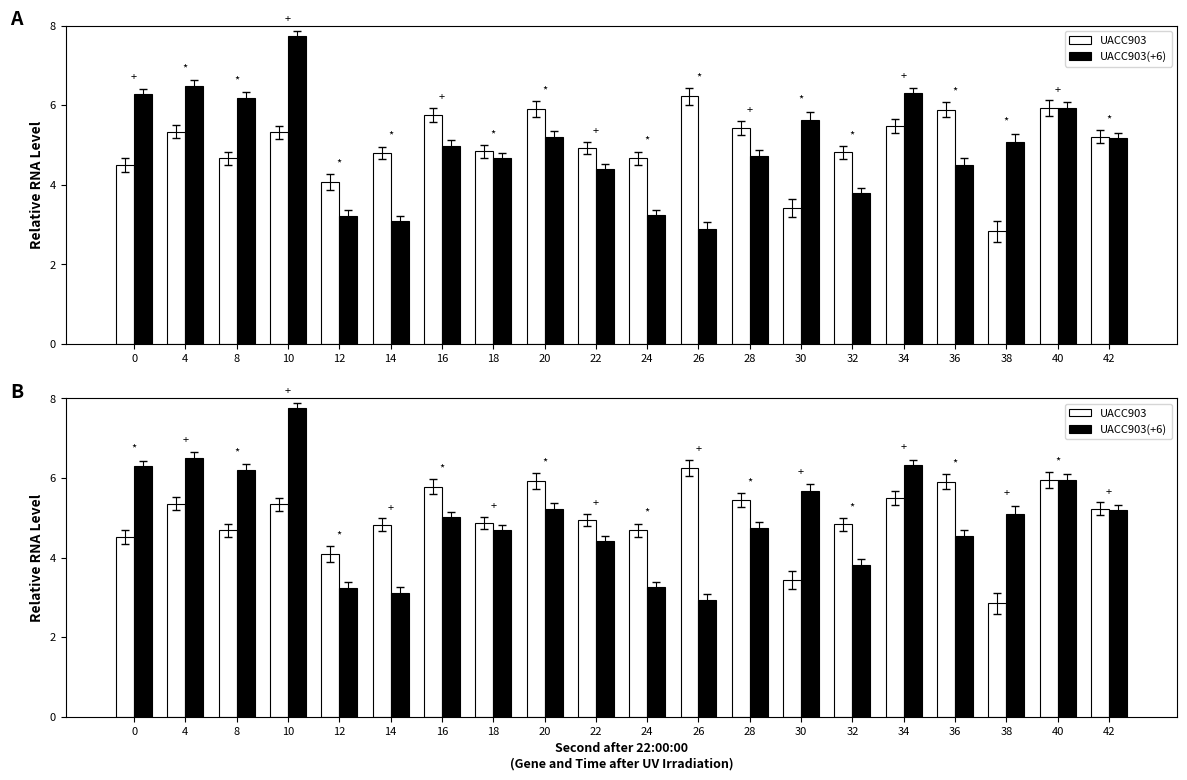

Between 14 and 36, which series saw the biggest shift?

UACC903(+6)